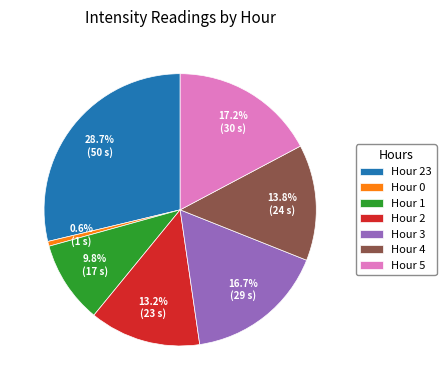

Is there any slice that represents more than half of the pie?

No